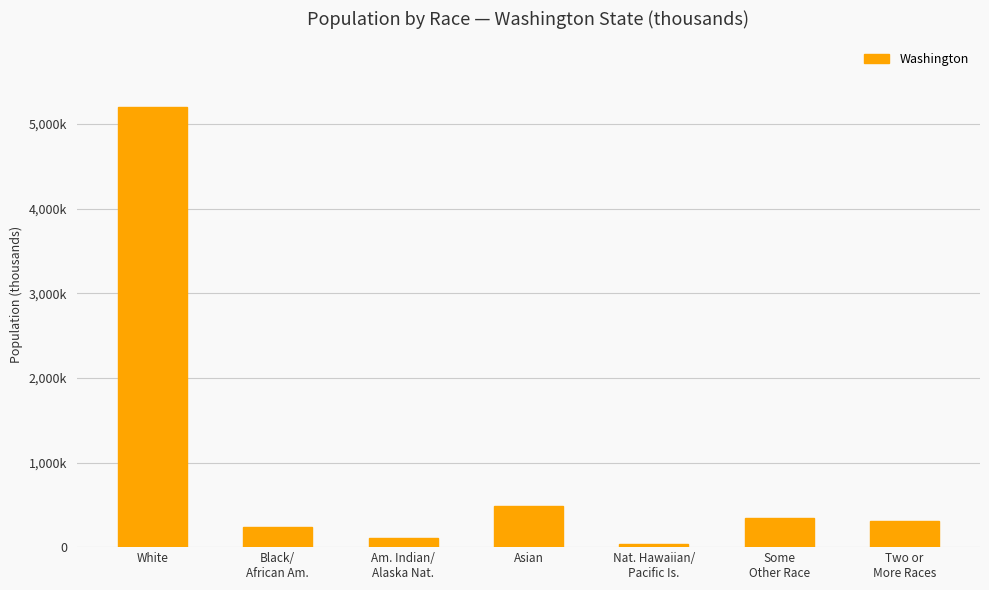

What is the value of the 3rd bar from the left?

103.9